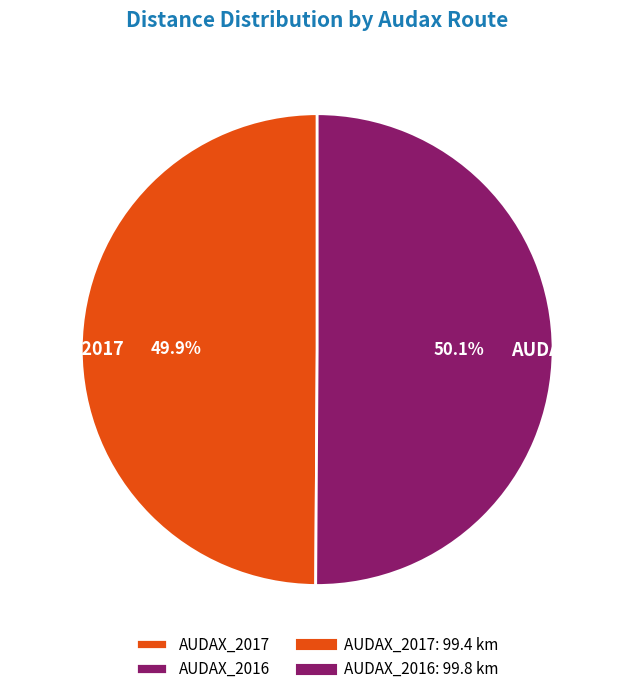

Is there any slice that represents more than half of the pie?

Yes